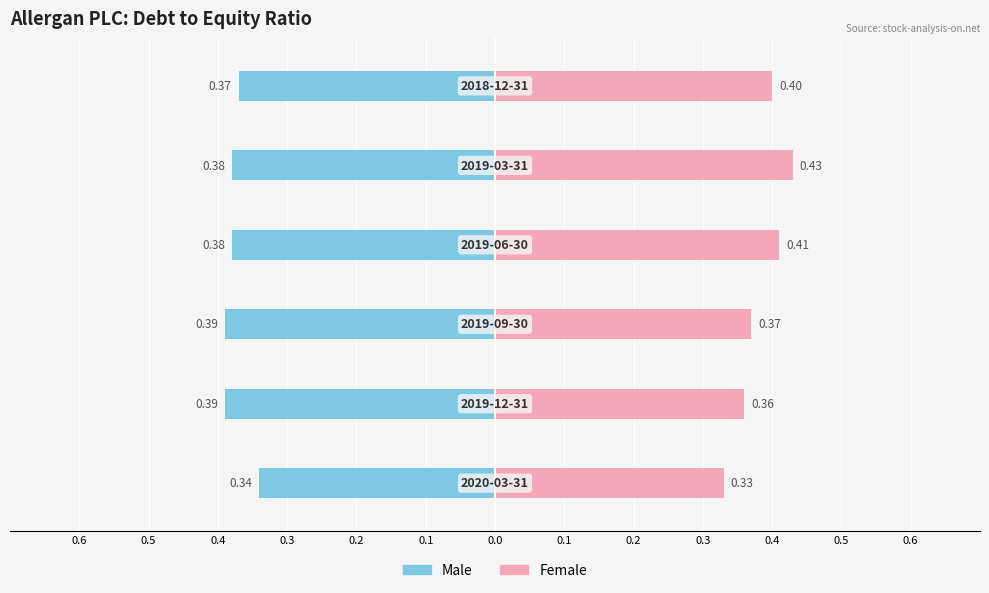

Which has a higher value, 0.3 or 0.6?

0.6